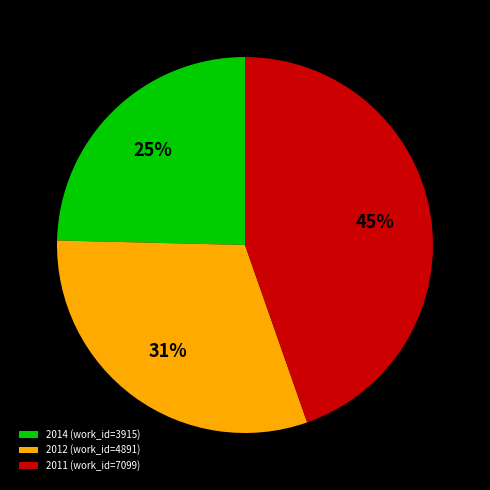

To the nearest percent, what is the combined percentage of 2012 (work_id=4891) and 2011 (work_id=7099)?

75%